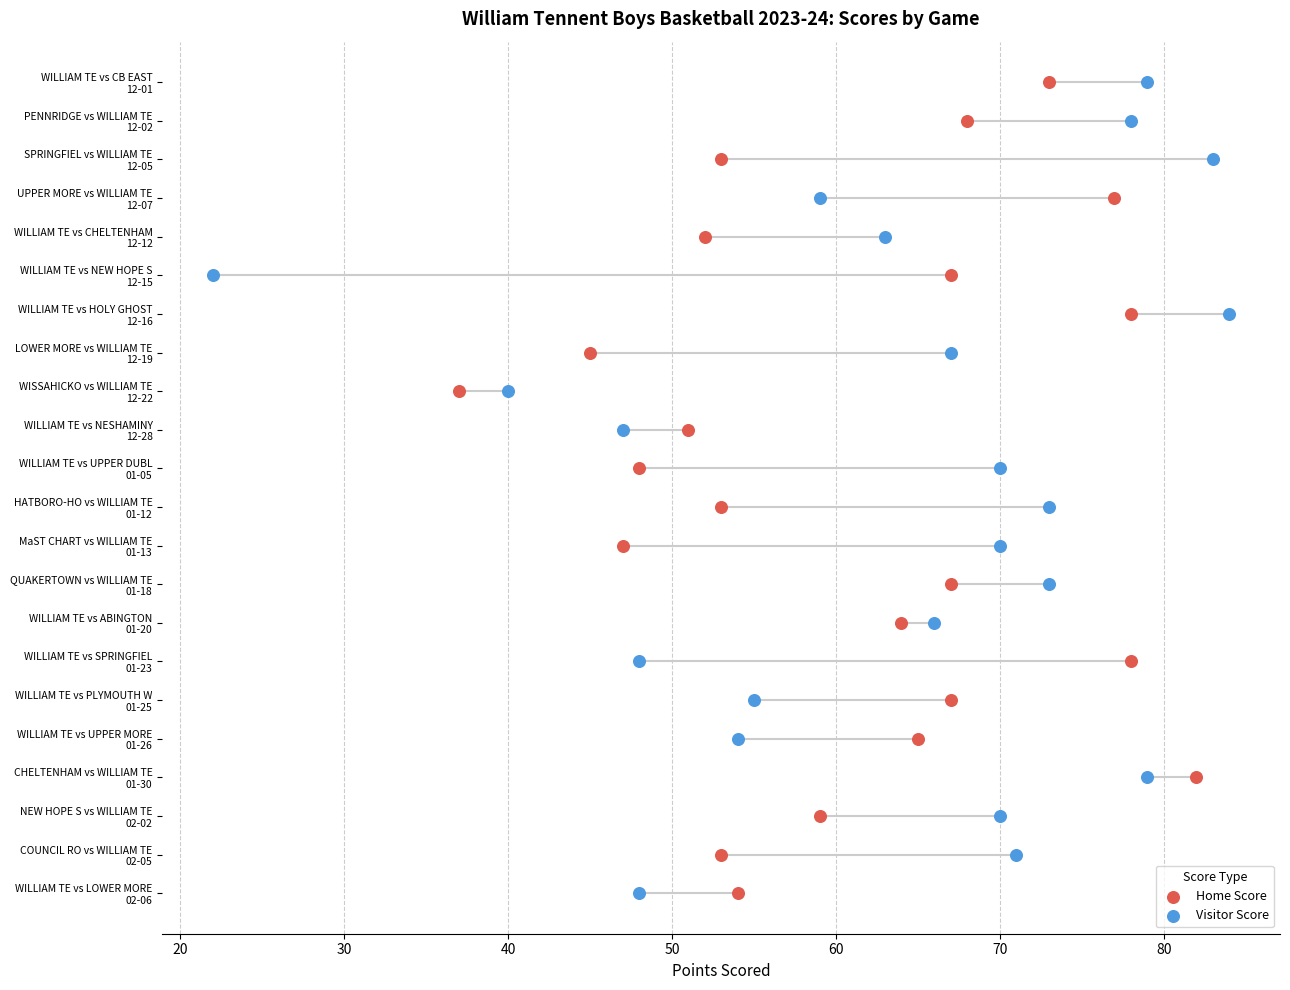

What are all the series names shown in the legend?

Home Score, Visitor Score